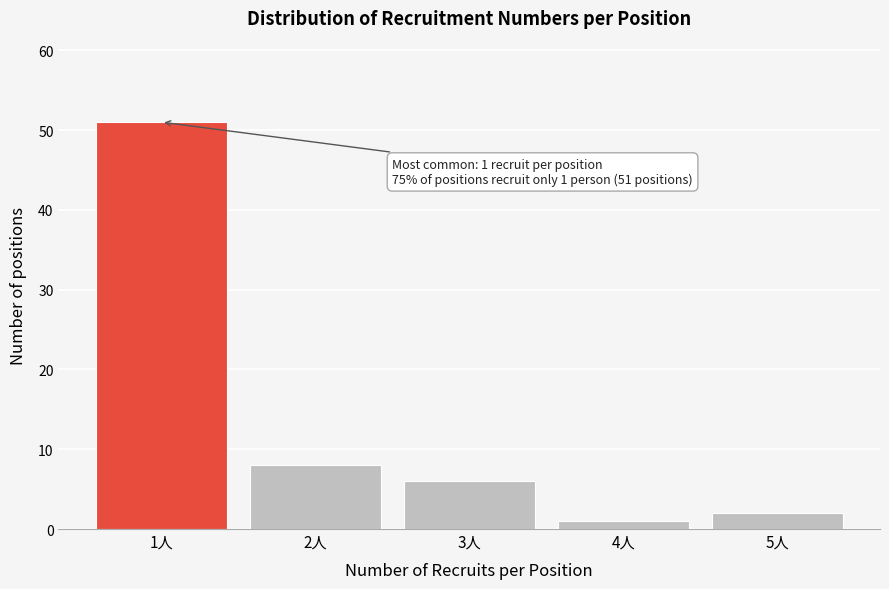

Reading left to right, extract all data points from this chart.

51	8	6	1	2